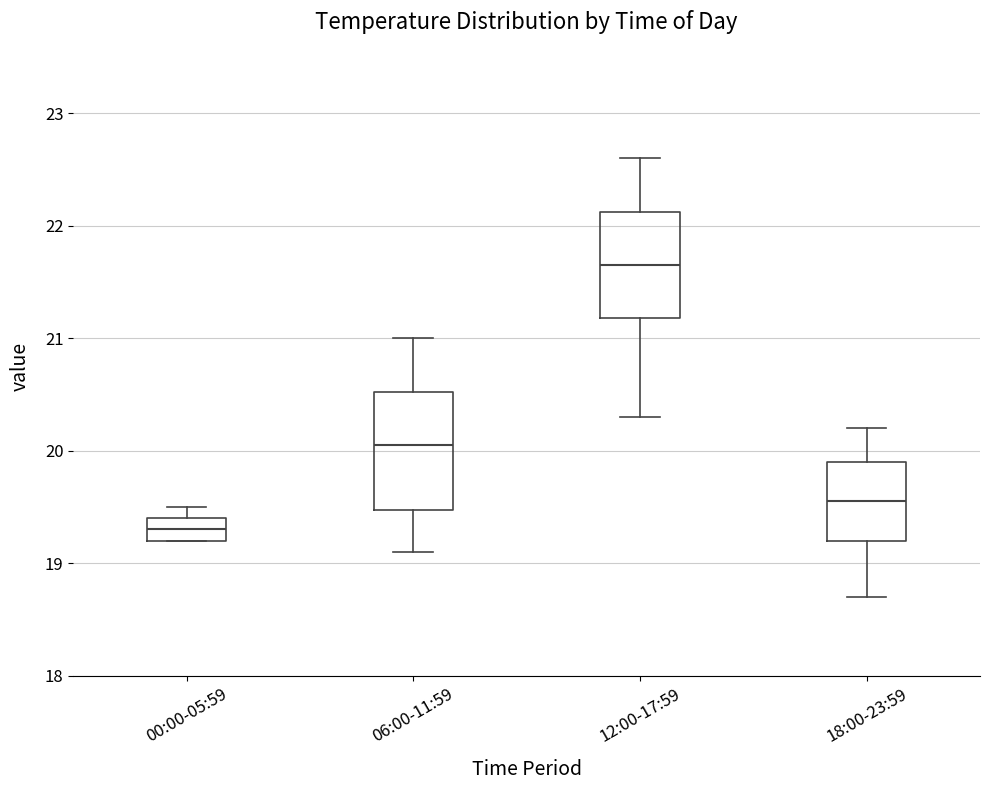

Reading left to right, transcribe this box plot: for each box, give where its median line is, the range the box spans, and where its two whiskers end, as read against the y-axis. The values are not printed on the chart, so give them approximately, as read against the axis.

00:00-05:59: median 19.3, box 19.2 to 19.4, whiskers 19.2 to 19.5
06:00-11:59: median 20.1, box 19.5 to 20.5, whiskers 19.1 to 21.0
12:00-17:59: median 21.7, box 21.2 to 22.1, whiskers 20.3 to 22.6
18:00-23:59: median 19.6, box 19.2 to 19.9, whiskers 18.7 to 20.2